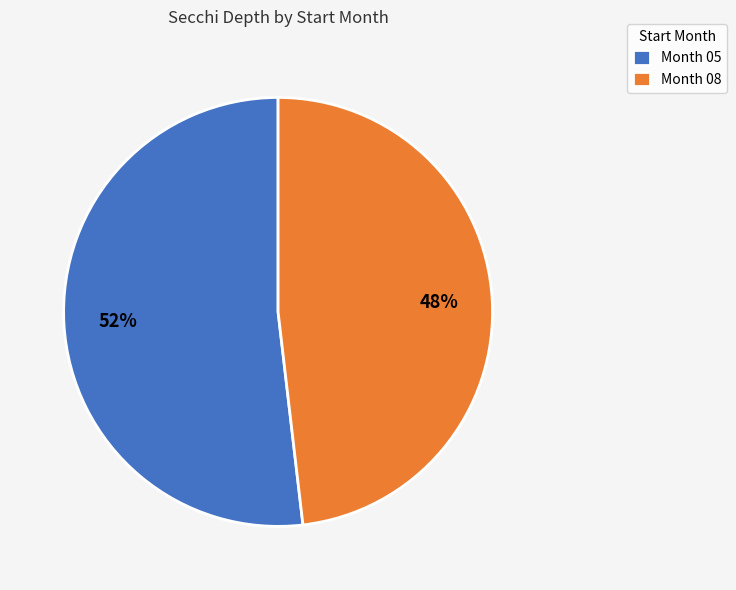

How many segments does this pie chart have?

2